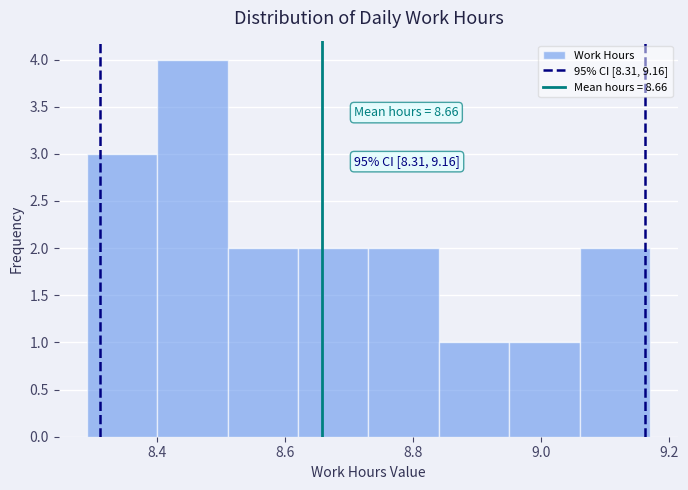

Which range on the x-axis has the tallest bar?

8.40 to 8.51